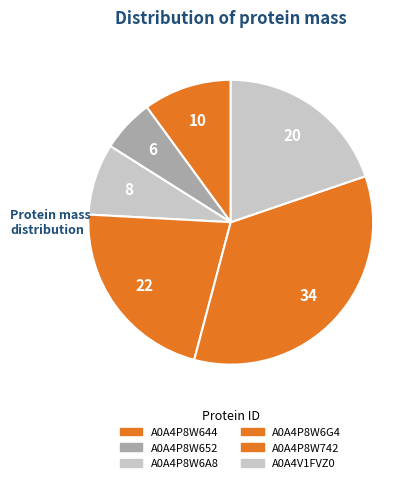

Is there a majority slice in this chart?

No